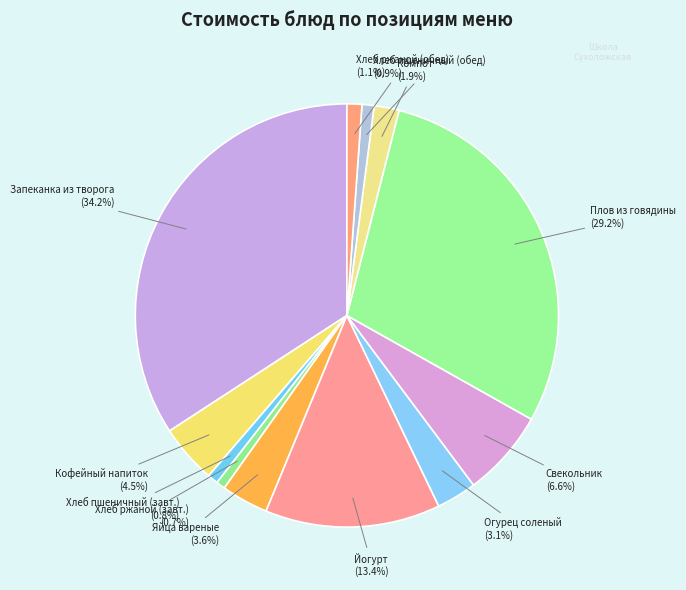

How many slices are in this pie chart?

12